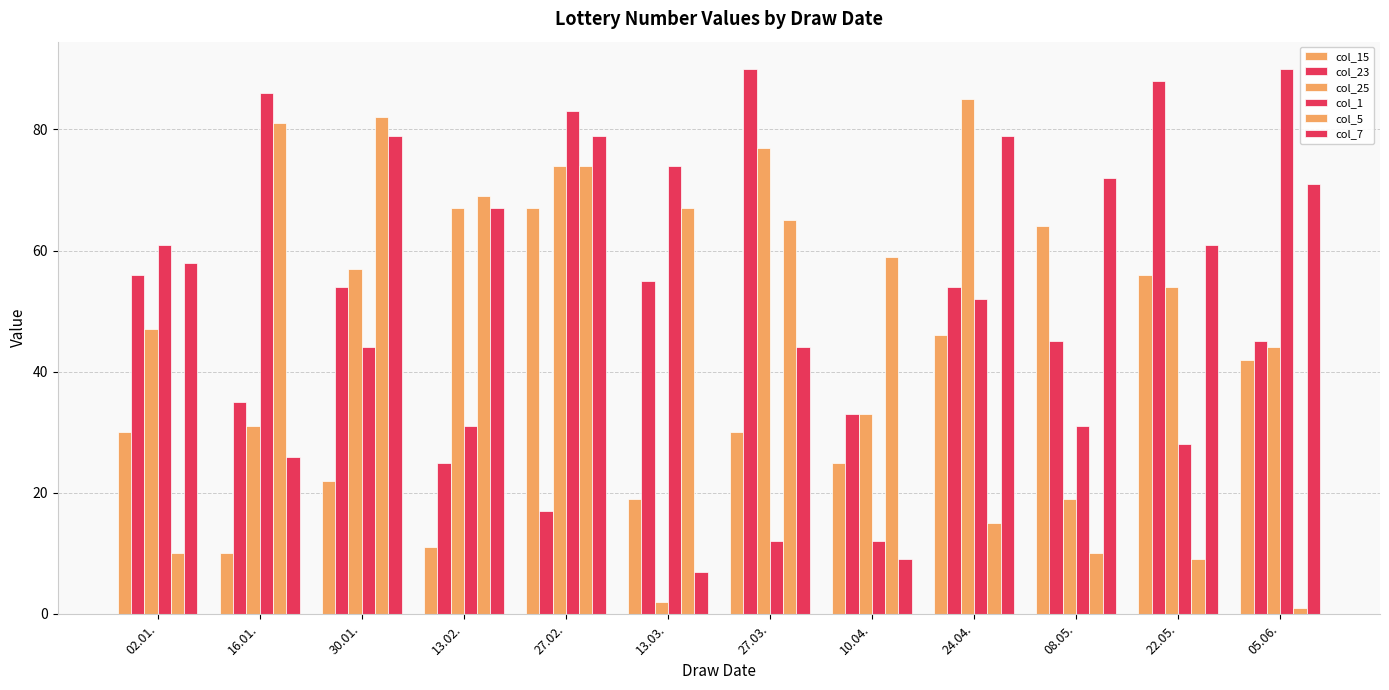

List the labels in order of col_1 value, largest first.

05.06., 16.01., 27.02., 13.03., 02.01., 24.04., 30.01., 13.02., 08.05., 22.05., 27.03., 10.04.